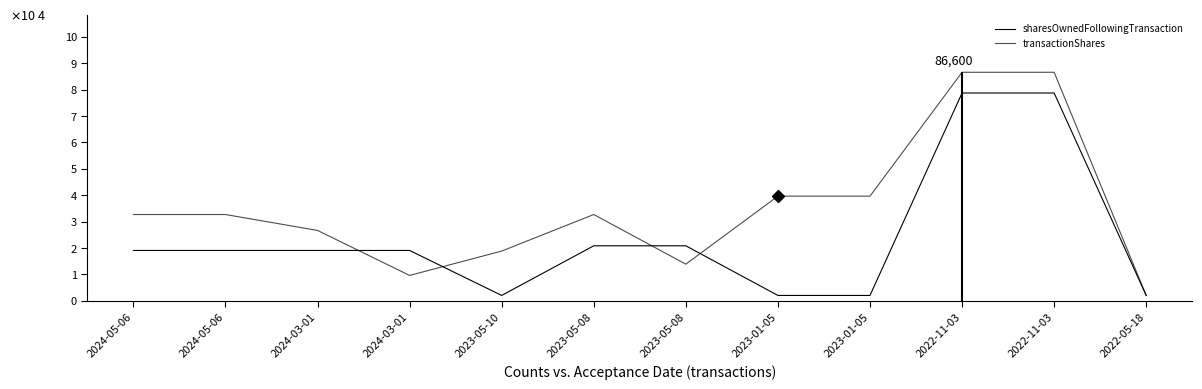

True or false: sharesOwnedFollowingTransaction and transactionShares intersect in this chart.

True